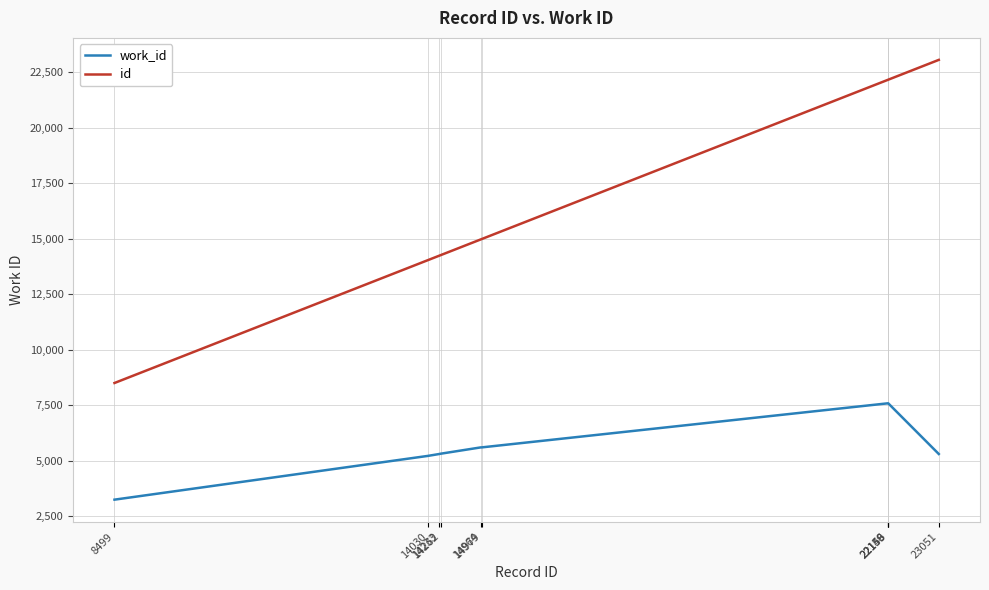

What is the approximate value of work_id at 14979, to the nearest 50?

5600